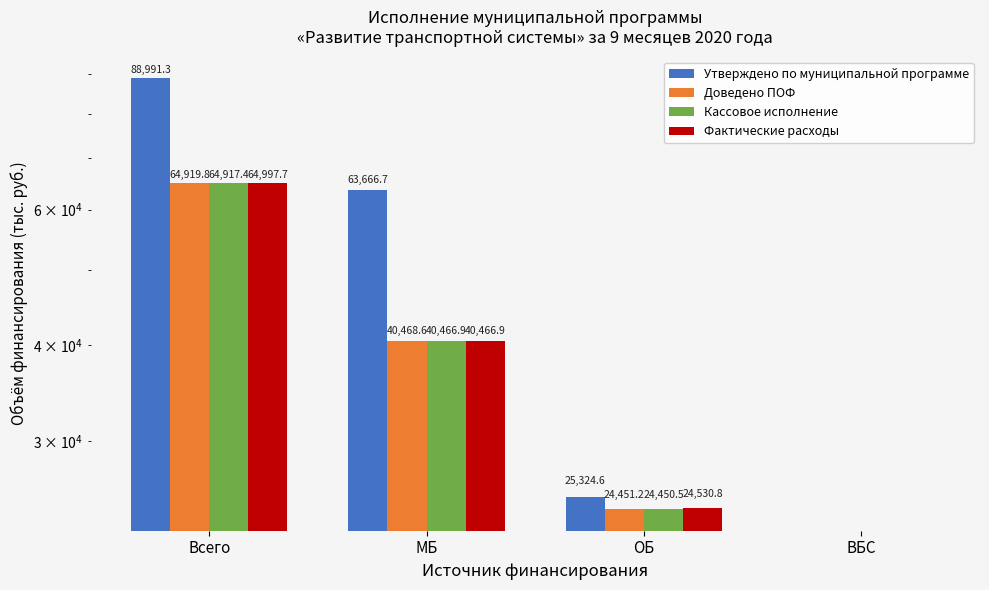

What is the label of the 4th bar from the left?

ВБС